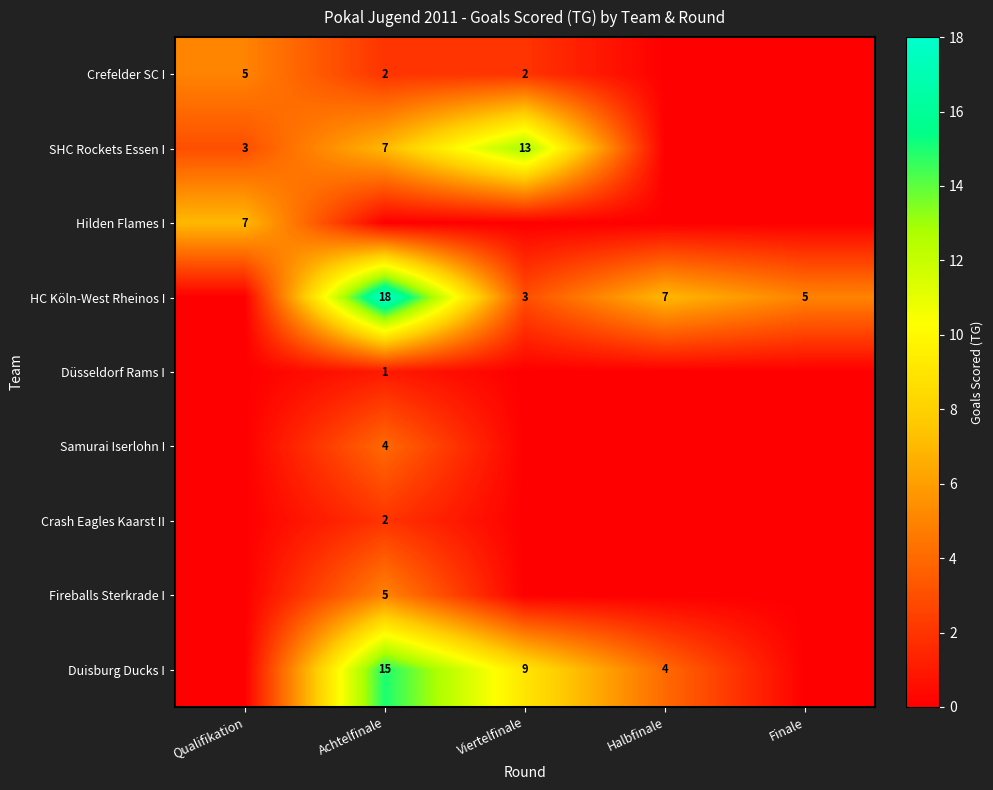

Is the value of Düsseldorf Rams I at Achtelfinale greater than the value of Crefelder SC I at Achtelfinale?

No